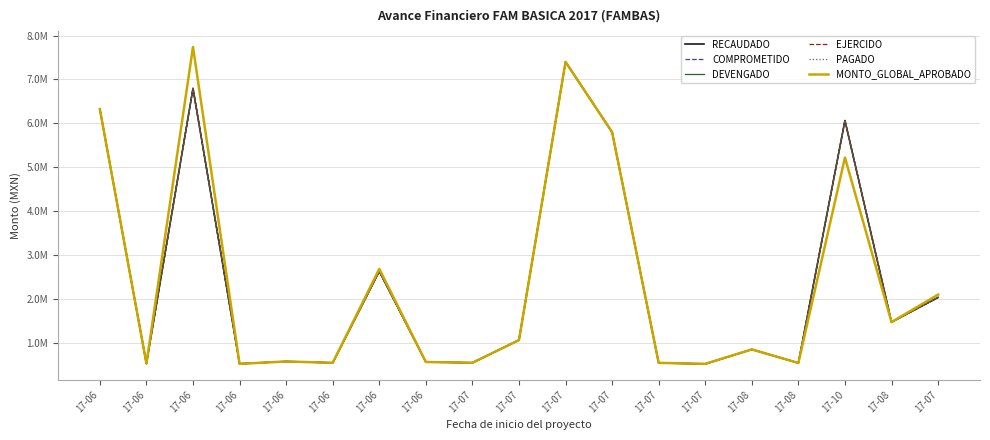

Does the chart display data point markers on the line(s)?

No